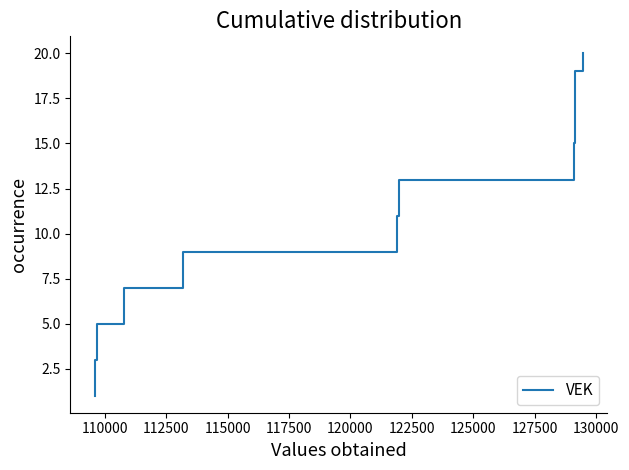

The value at 125000 is 14. True or false?

False